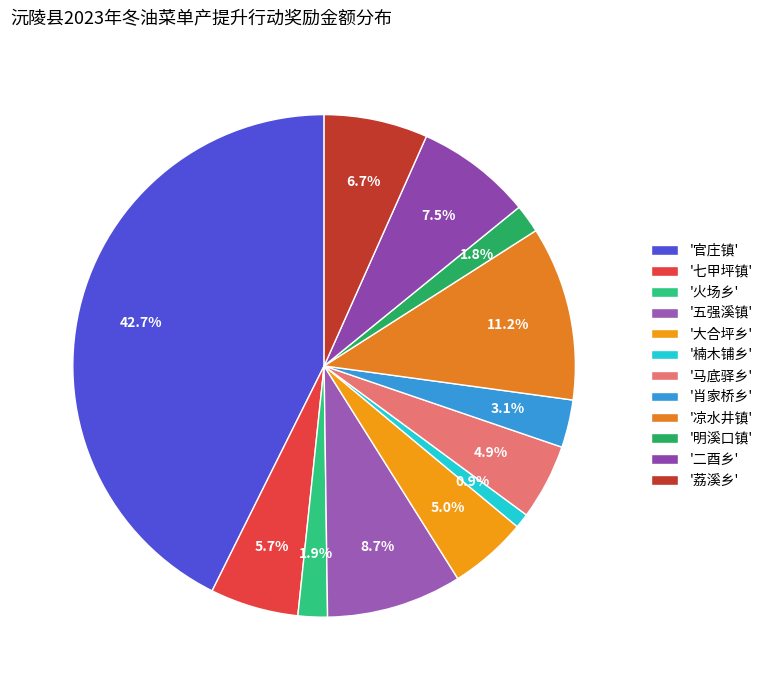

Count the number of slices in the pie.

12